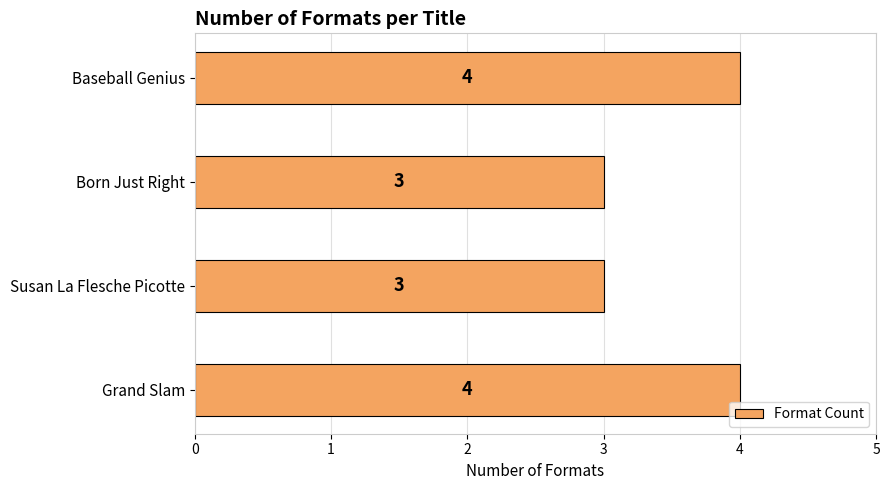

What is the approximate value at Baseball Genius?

4